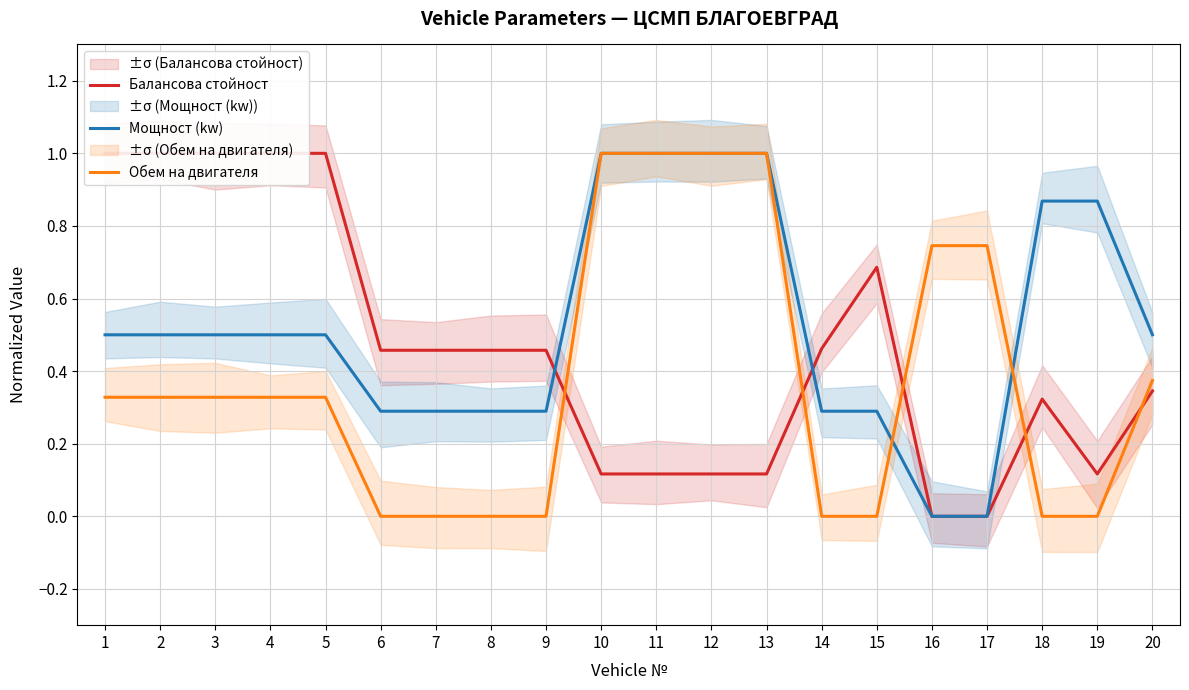

What is the difference between the maximum and minimum values in the Балансова стойност series?

1.0